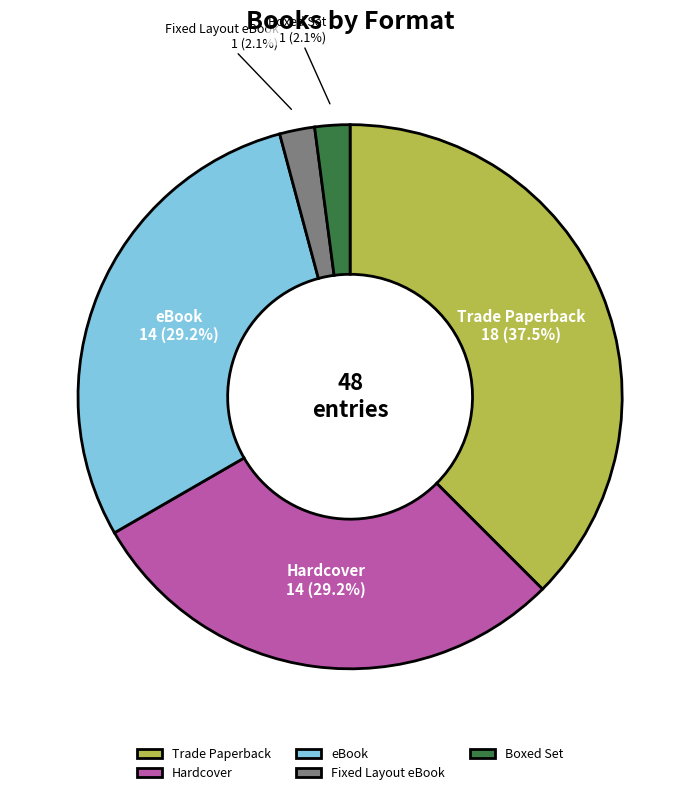

Is there a majority slice in this chart?

No